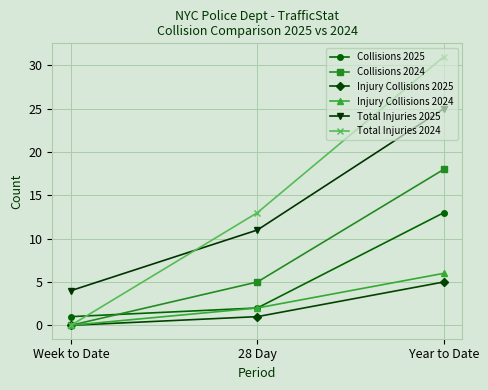

How many Injury Collisions 2024 values are between 0 and 6?

3